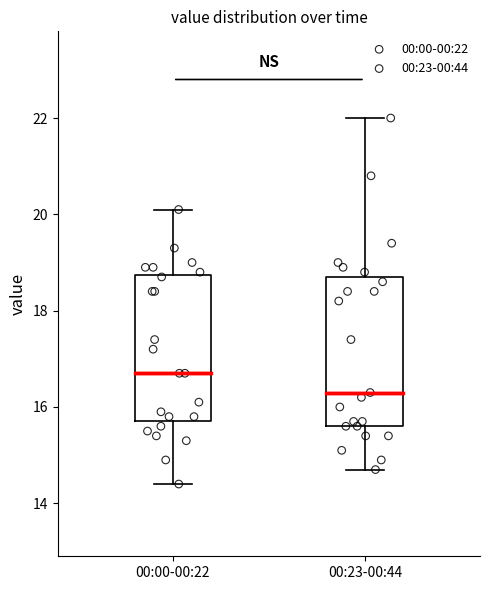

Which box's median line is the lowest?

00:23-00:44